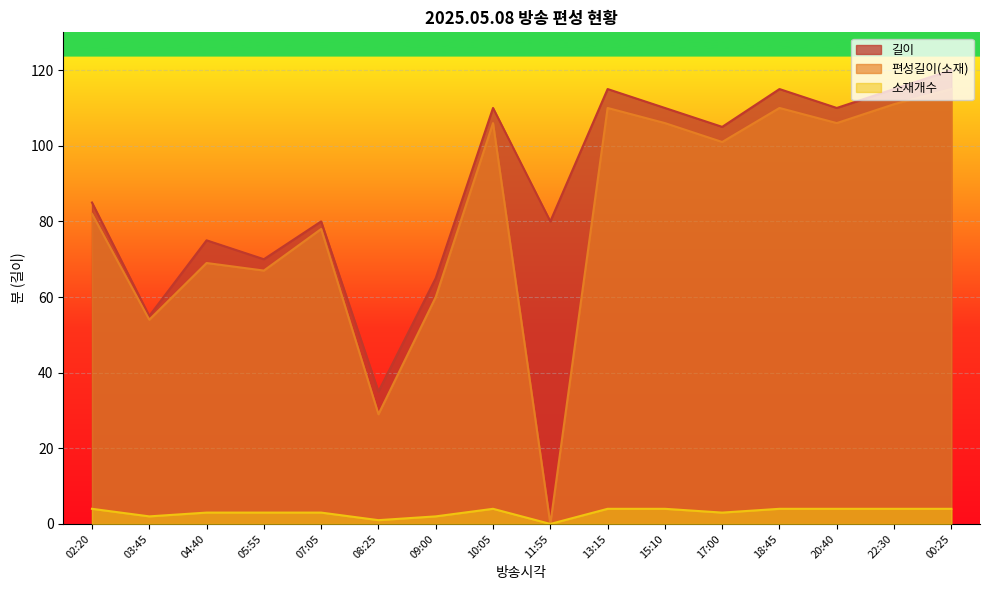

How many interior local valleys does the 편성길이(소재) series have?

6